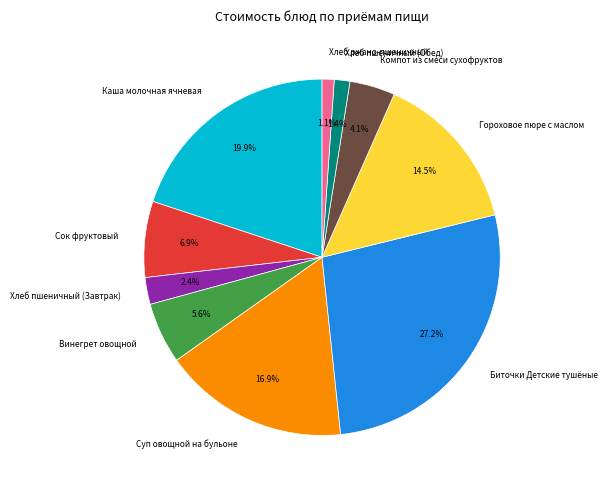

Which category has the biggest portion of the pie?

Биточки Детские тушёные